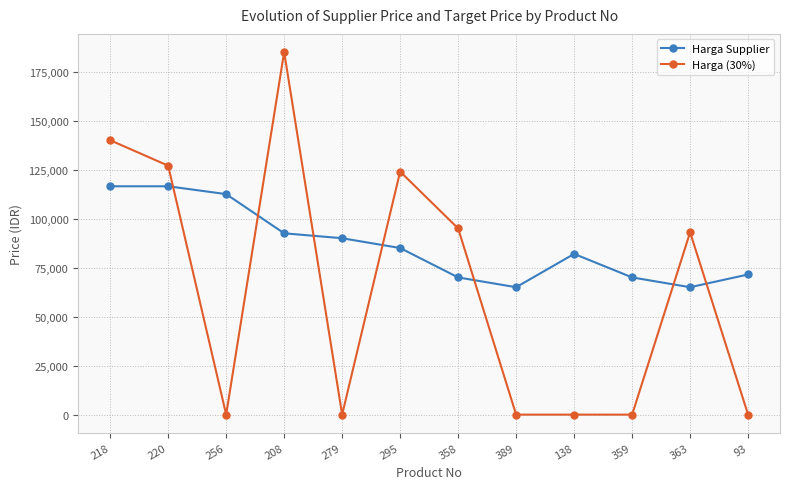

Rank the series by their average value, from lowest to highest.

Harga (30%), Harga Supplier